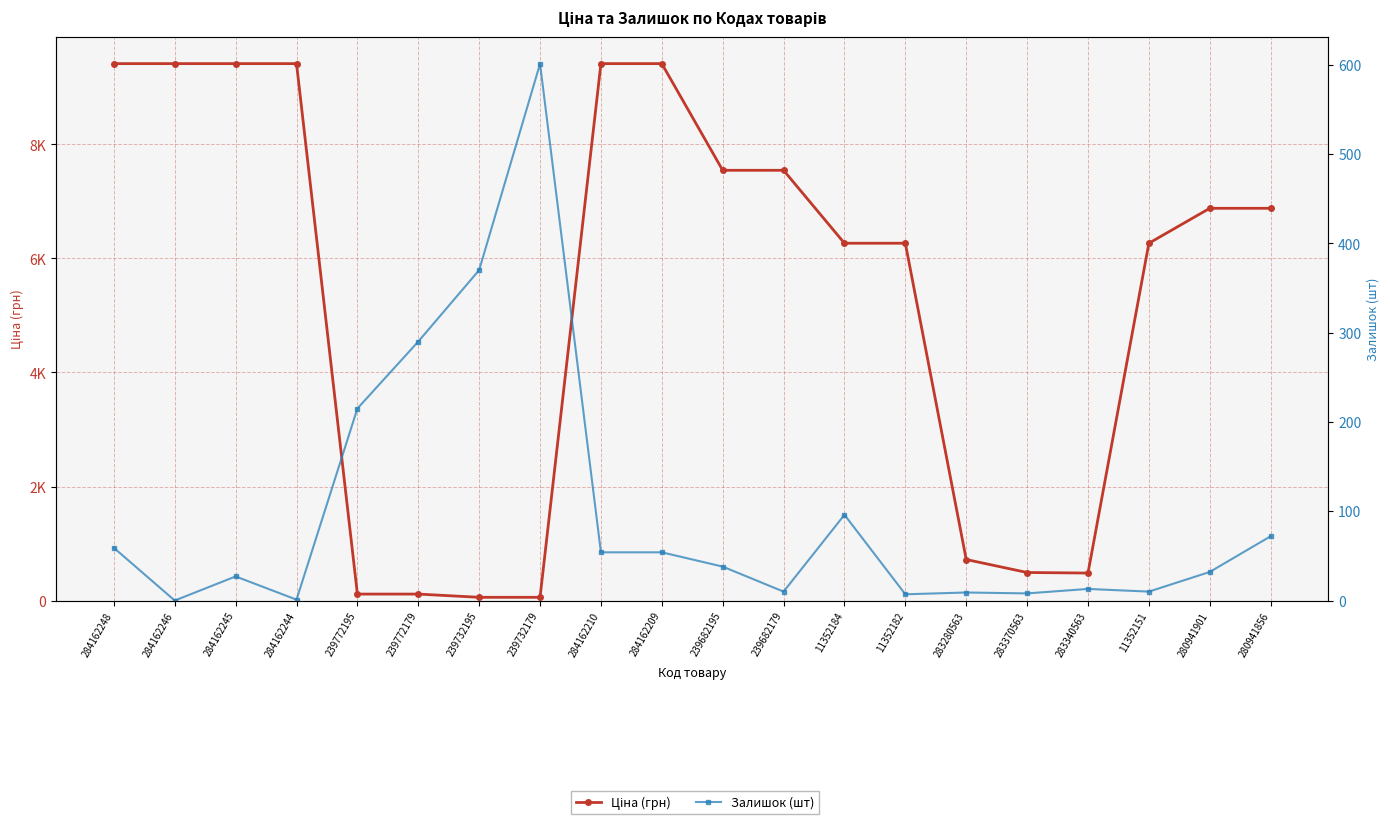

Does the chart display data point markers on the line(s)?

Yes